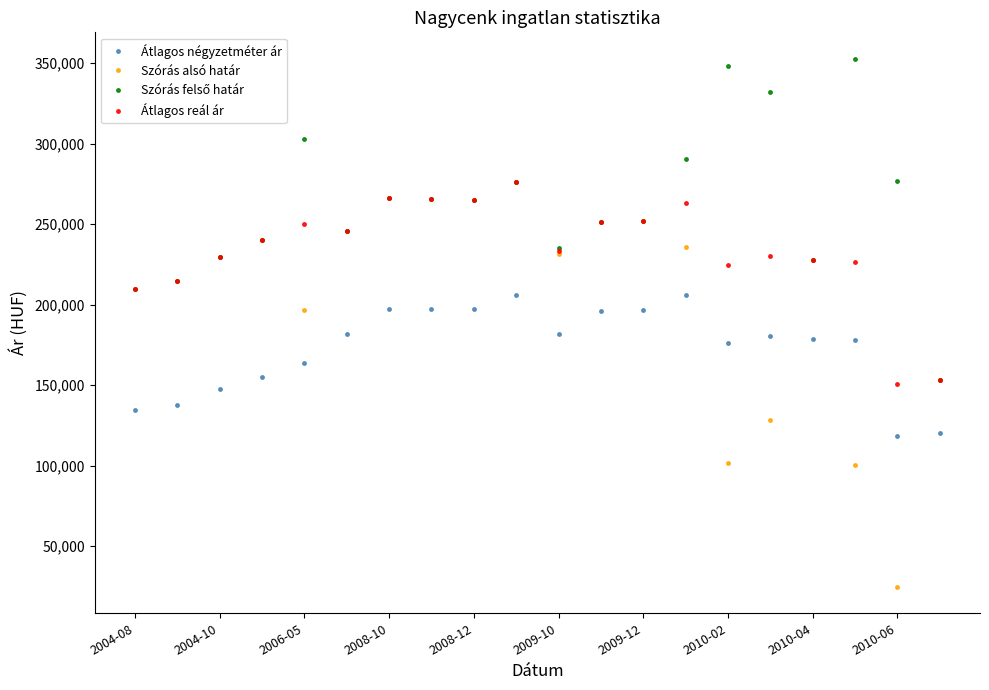

How many lines are shown in the chart?

4